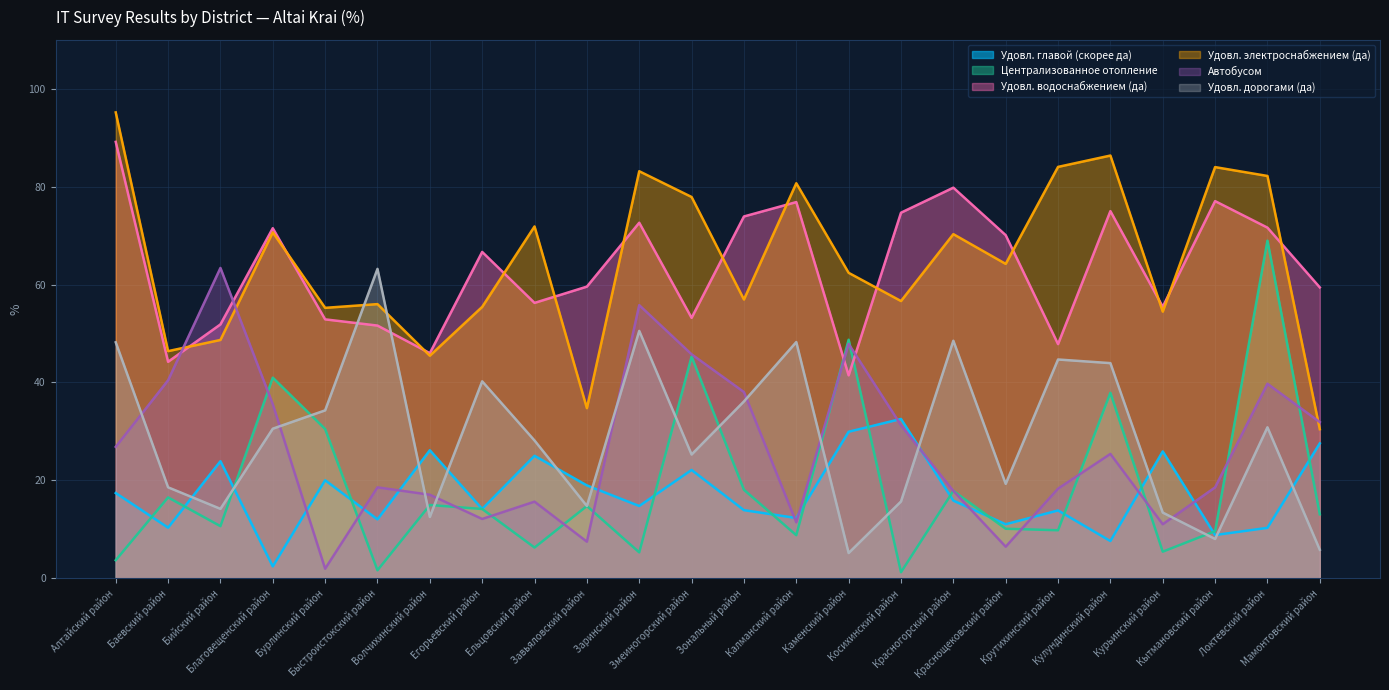

Read the Удовл. водоснабжением (да) value at Бурлинский район.

52.9